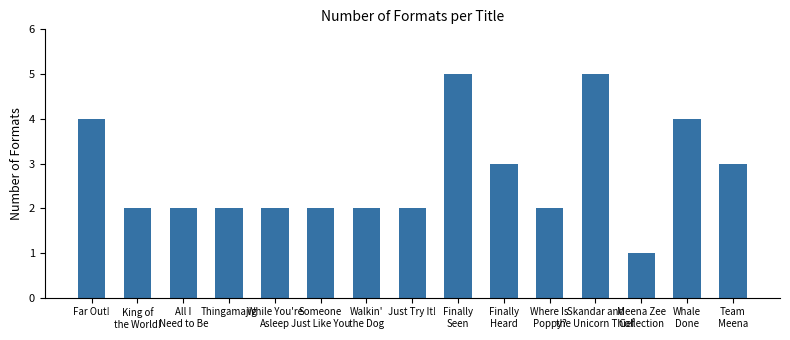

True or false: the data shows 2 at Thingamajig.

True